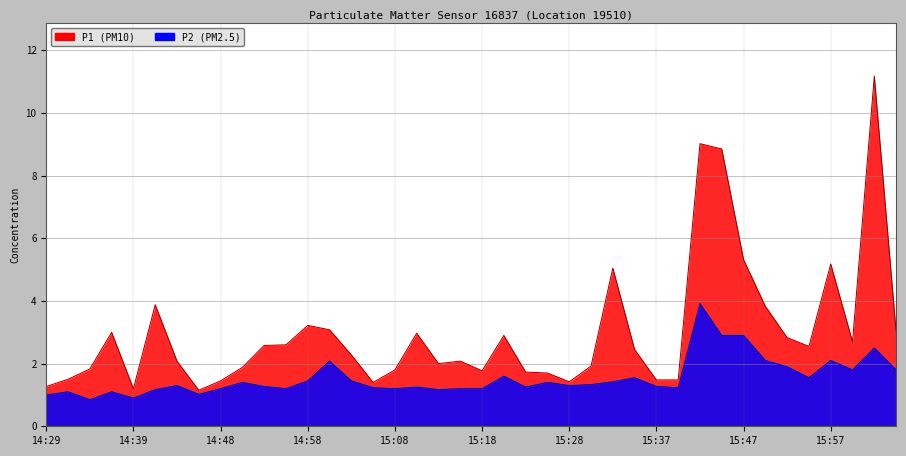

What is the total value across all series at 14:46?

2.2